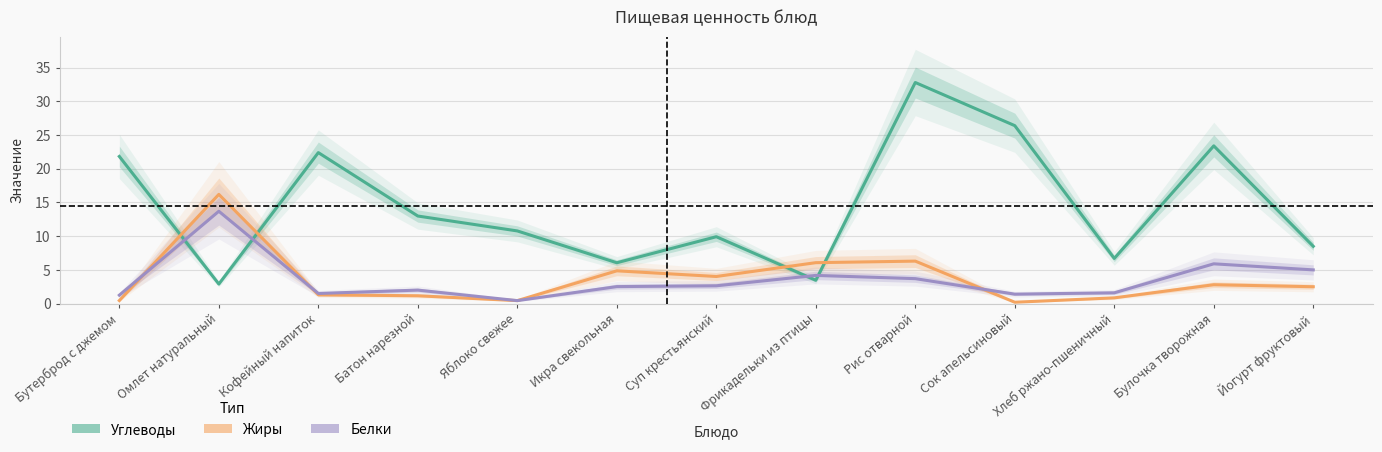

Is it true that Углеводы equals 5.2 at Яблоко свежее?

False